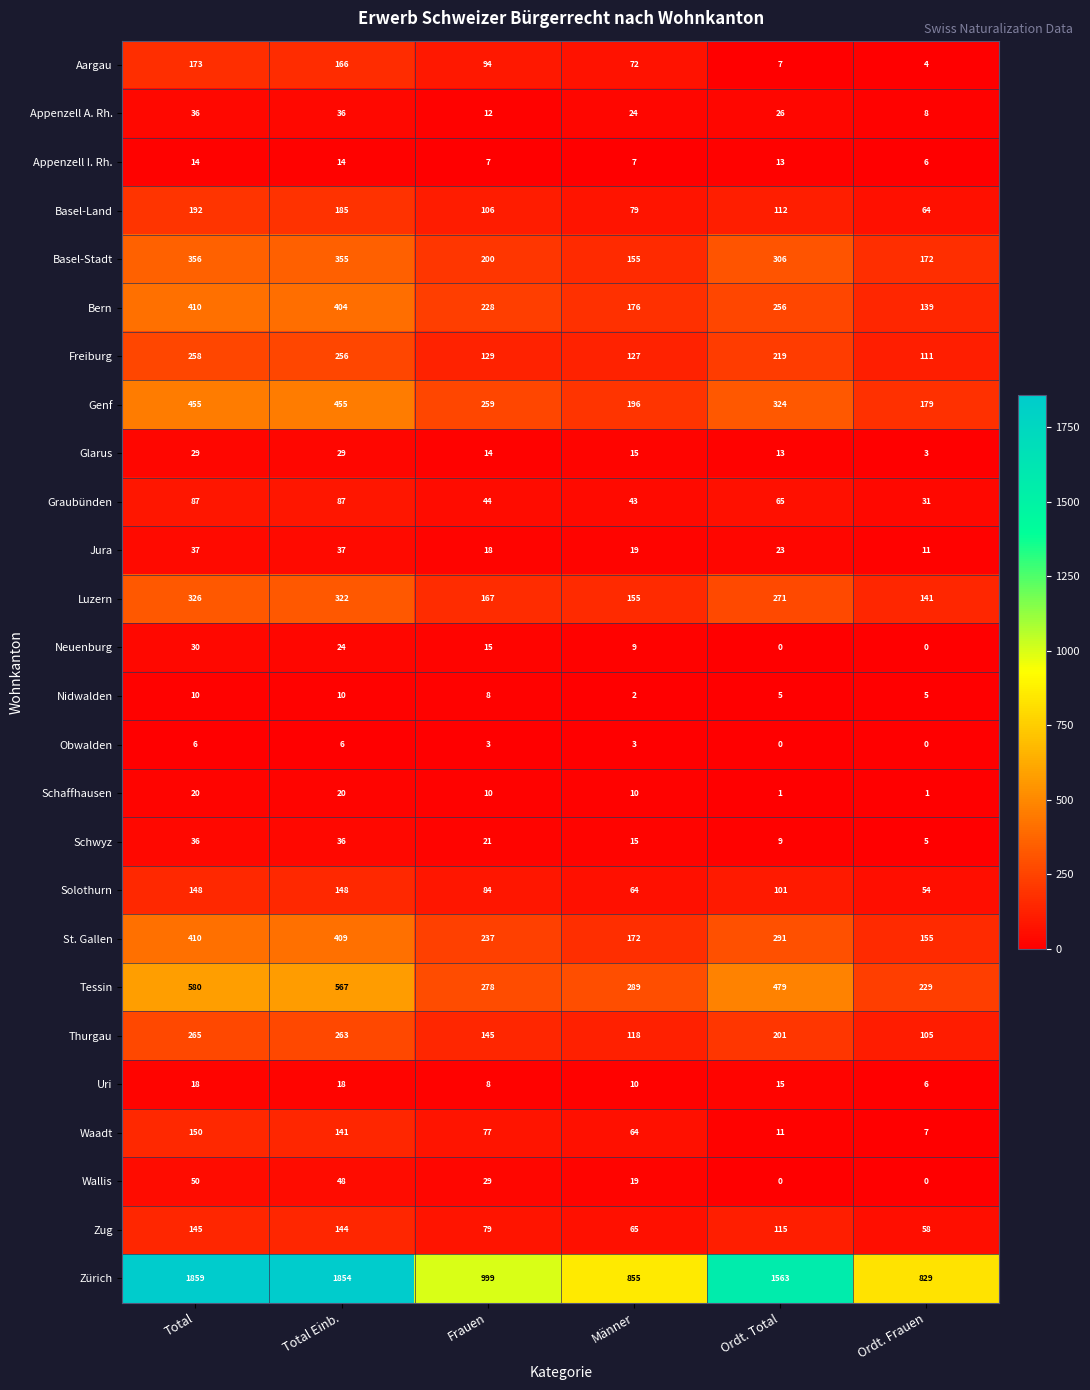

Between Total Einb. and Frauen, which series saw the biggest shift?

Zürich